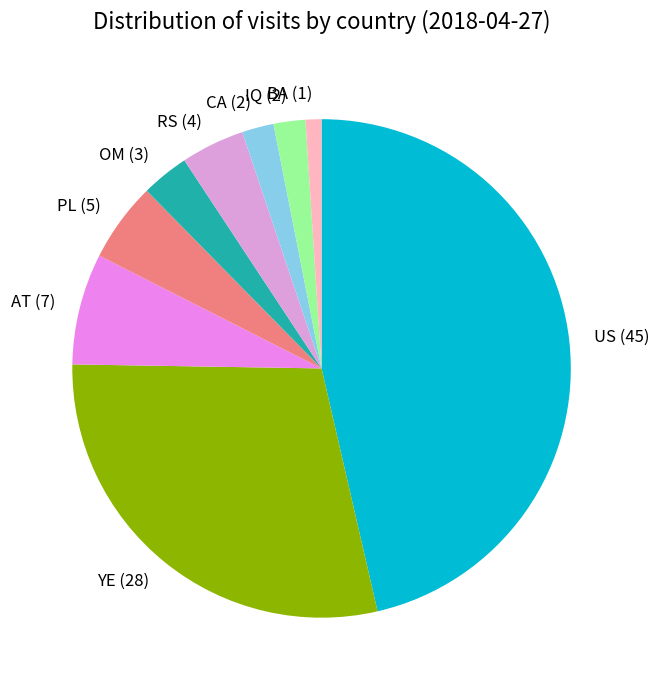

Which slice is the smallest?

BA